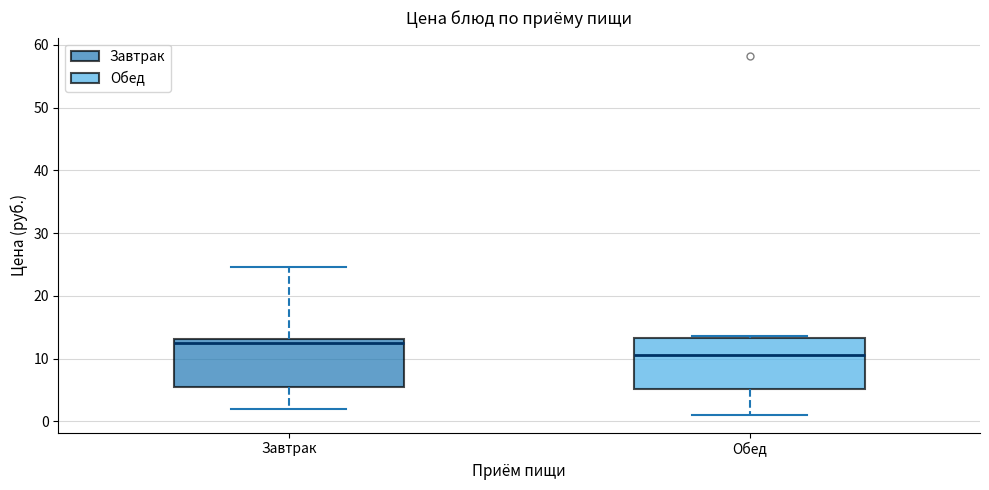

Reading left to right, read every box against the y-axis: the position of its median line, the range the box covers, and the ends of its whiskers. The values are not printed on the chart, so give them approximately, as read against the axis.

Завтрак: median 13 (just below the box's upper edge), box 5 to 13, whiskers 2 to 25
Обед: median 11, box 5 to 13, whiskers 1 to 14